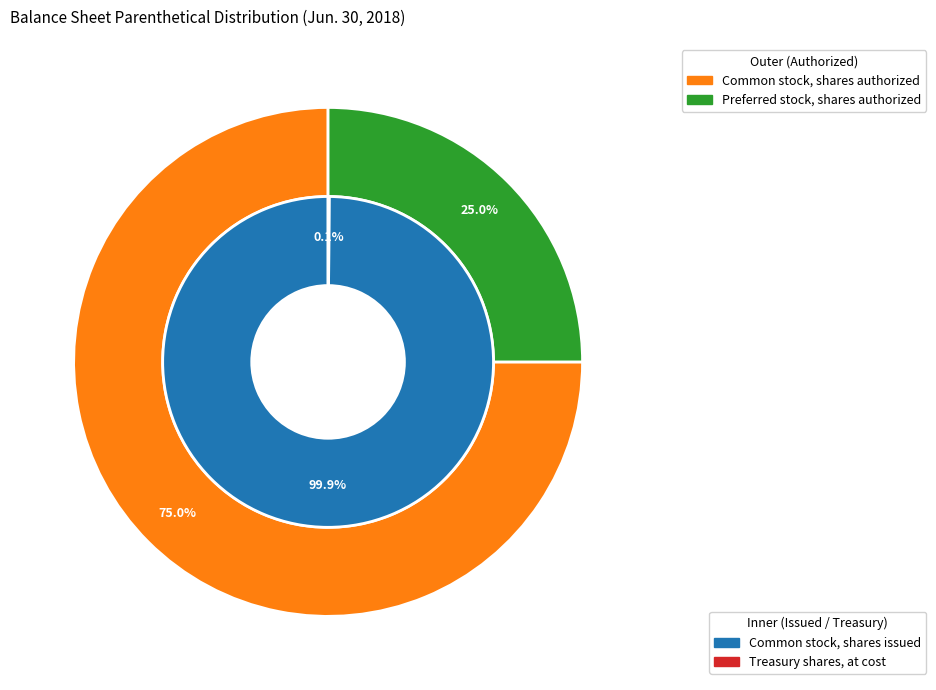

How many segments does this pie chart have?

4